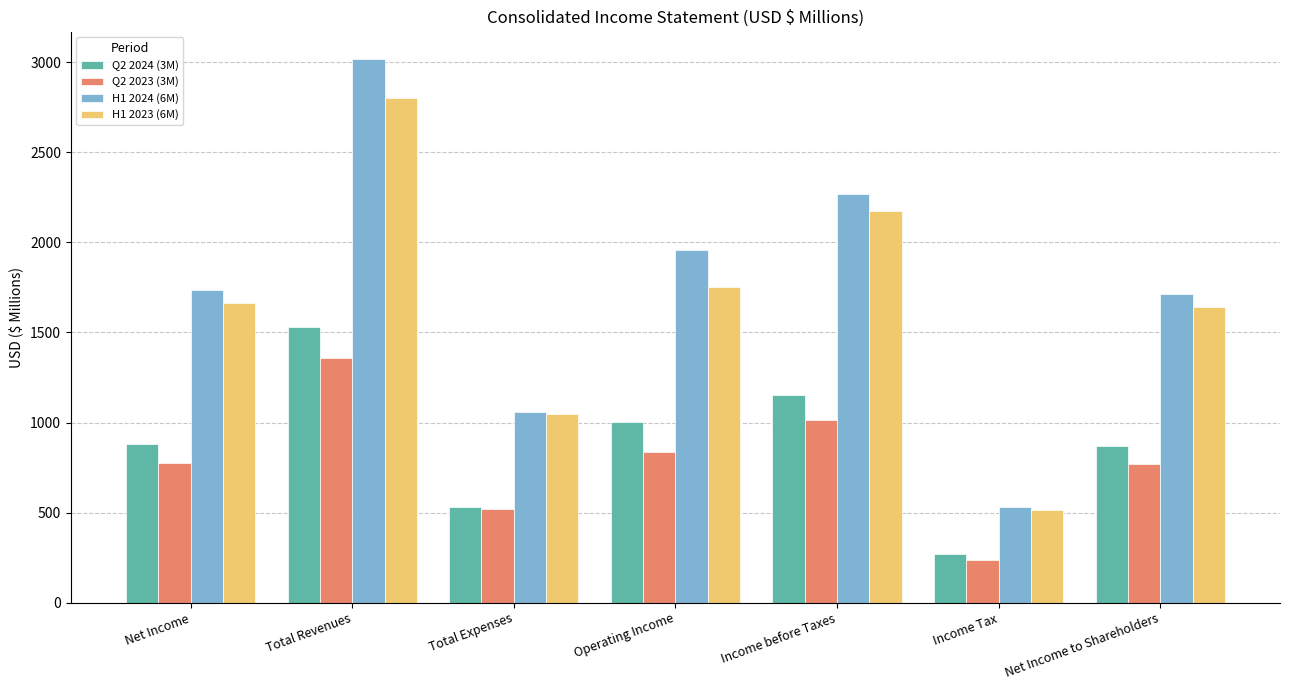

The value of H1 2023 (6M) at Total Expenses is 1502.2. True or false?

False